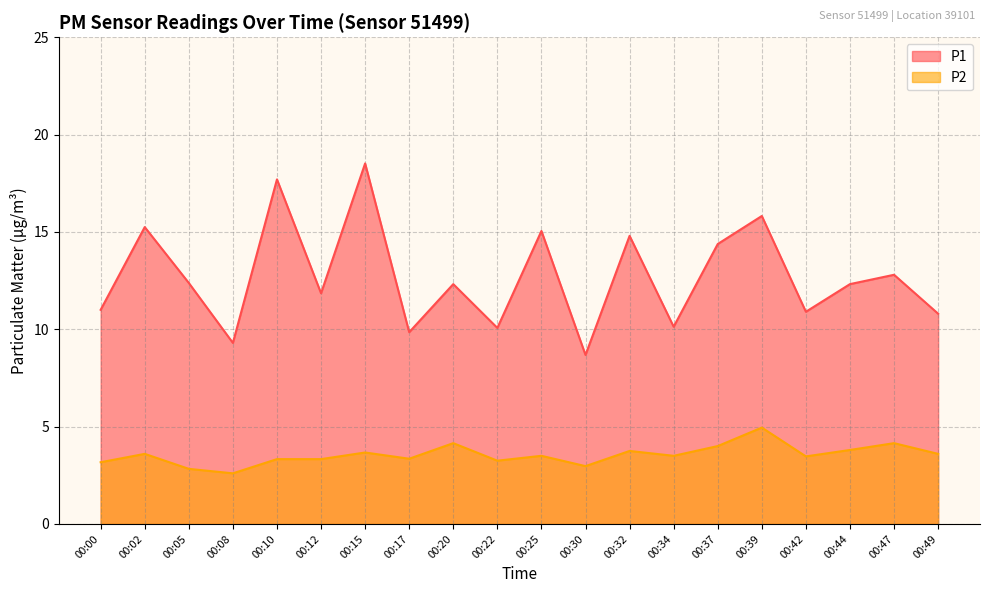

What is the greatest value displayed?

18.5